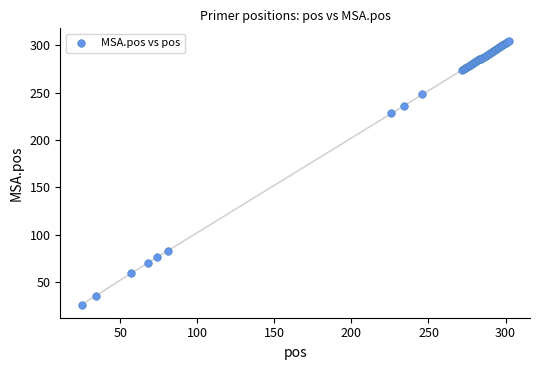

What Y value in the scatter plot is closest to 165?

228